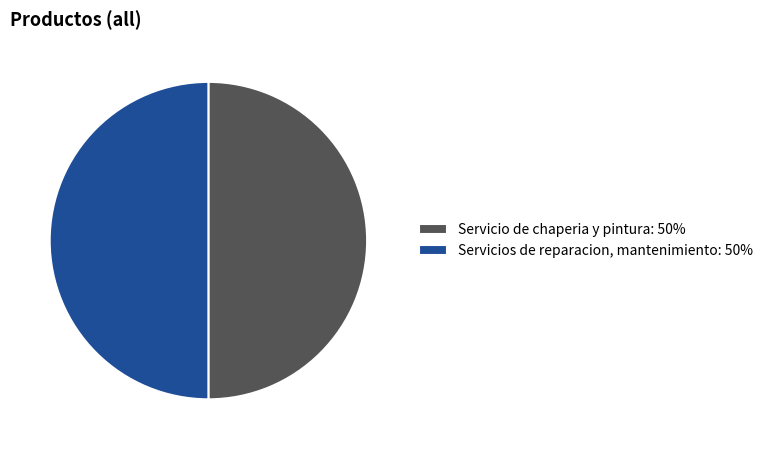

True or false: Servicios de reparacion, mantenimiento: 50% accounts for 50% of the total.

True